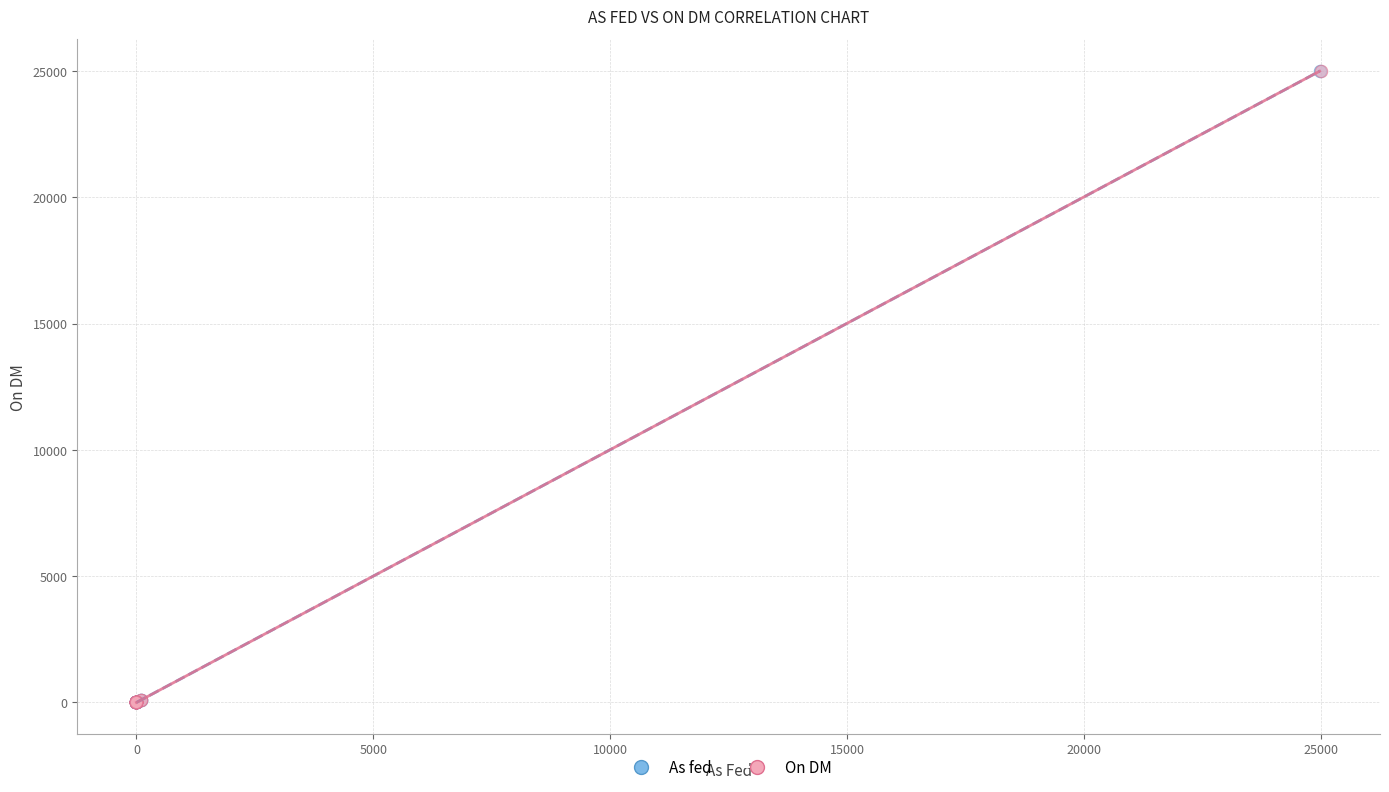

Which series has the widest spread of Y values?

On DM